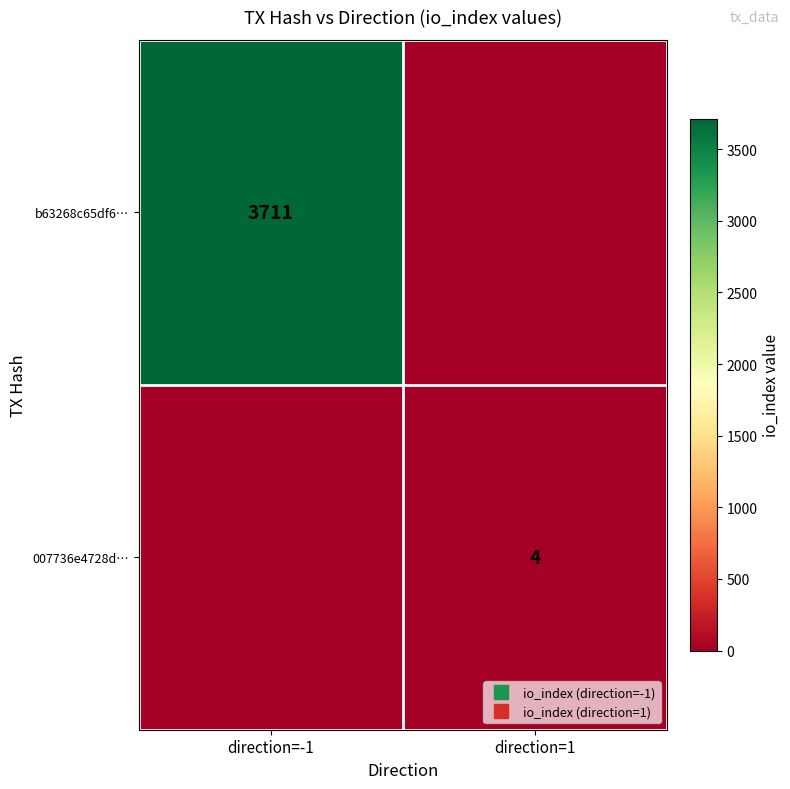

Which series has the largest total across all categories?

b63268c65df6…